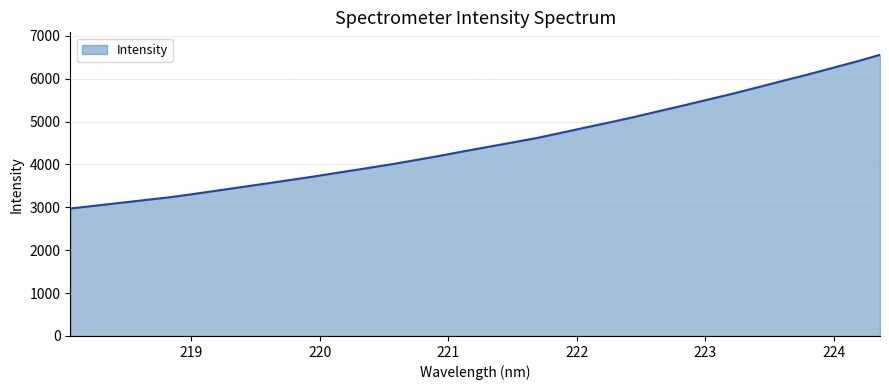

What is the greatest value displayed?

6557.0